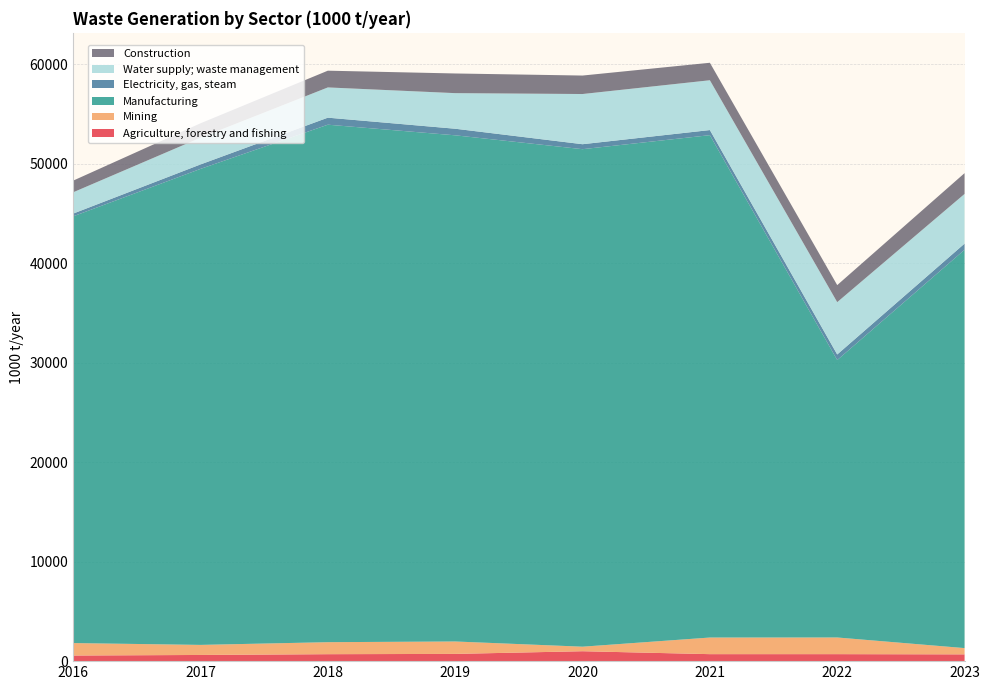

Reading right to left, transcribe all the data shown in this chart.

Agriculture, forestry and fishing: 681.1	702.8	702.4	997.0	727.4	698.9	621.0	563.9
Mining: 630.3	1675.6	1670.8	455.9	1248.8	1207.1	1011.9	1253.4
Manufacturing: 40046.2	27890.6	50506.8	50016.6	50887.6	52025.0	47855.2	42900.1
Electricity, gas, steam: 618.8	561.0	511.2	499.3	661.4	705.9	447.5	276.5
Water supply; waste management: 4994.5	5260.1	5008.4	5045.7	3578.1	3041.6	2688.6	2141.5
Construction: 2088.9	1713.2	1756.9	1857.0	1976.6	1682.4	1446.8	1172.3